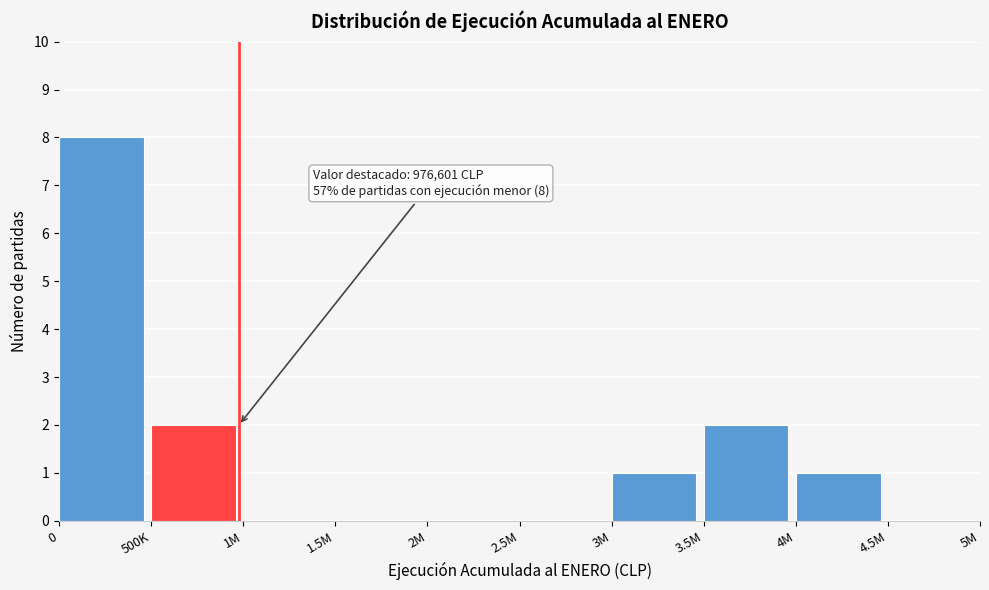

Reading right to left, transcribe all the data shown in this chart.

4.5M=0	4M=1	3.5M=2	3M=1	2.5M=0	2M=0	1.5M=0	1M=0	500K=2	0=8